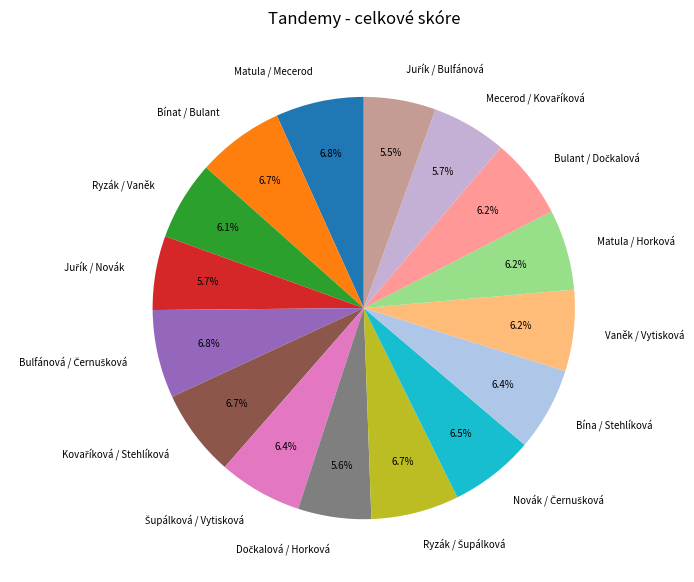

How many segments does this pie chart have?

16